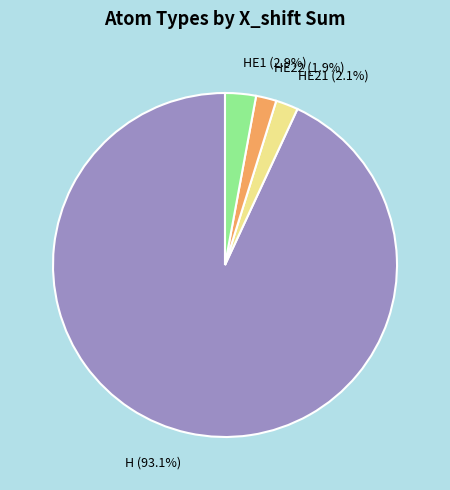

True or false: HE21 accounts for 13% of the total.

False